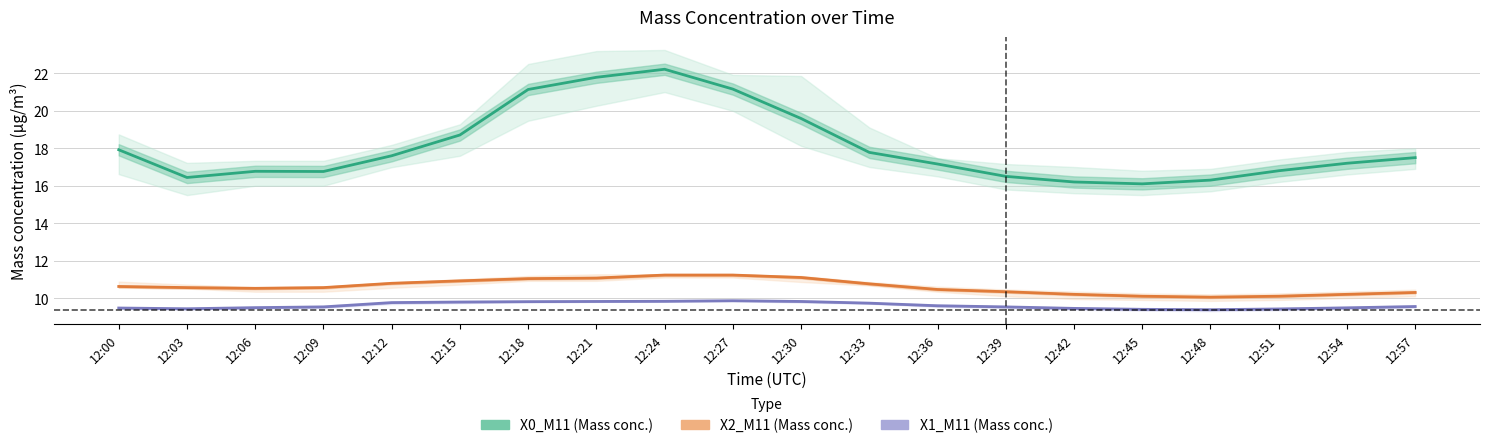

Reading left to right, extract all data points from this chart.

X0_M11 (Mass conc.): 17.9	16.4	16.8	16.8	17.6	18.7	21.1	21.8	22.2	21.2	19.6	17.8	17.2	16.5	16.2	16.1	16.3	16.8	17.2	17.5
X2_M11 (Mass conc.): 10.6	10.6	10.5	10.6	10.8	10.9	11.0	11.1	11.2	11.2	11.1	10.8	10.5	10.3	10.2	10.1	10.1	10.1	10.2	10.3
X1_M11 (Mass conc.): 9.5	9.4	9.5	9.5	9.8	9.8	9.8	9.8	9.8	9.9	9.8	9.7	9.6	9.5	9.4	9.4	9.4	9.4	9.5	9.6